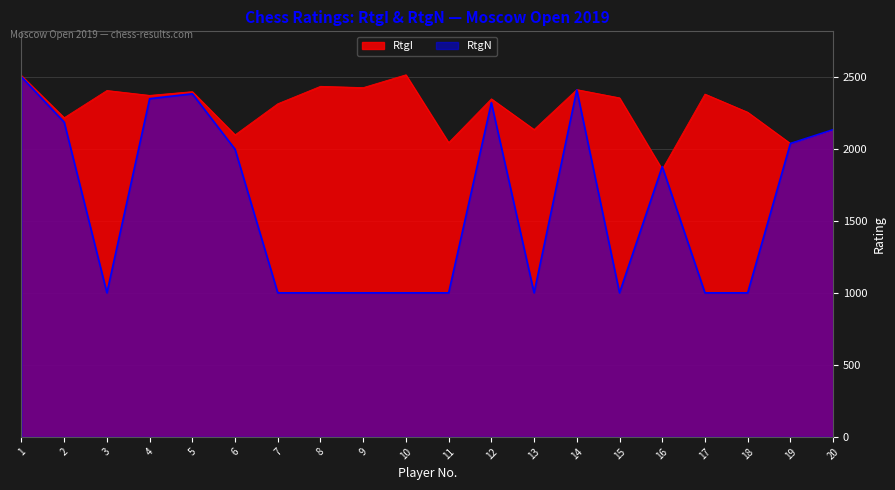

True or false: RtgN has more than 2 points higher than both neighbors.

True